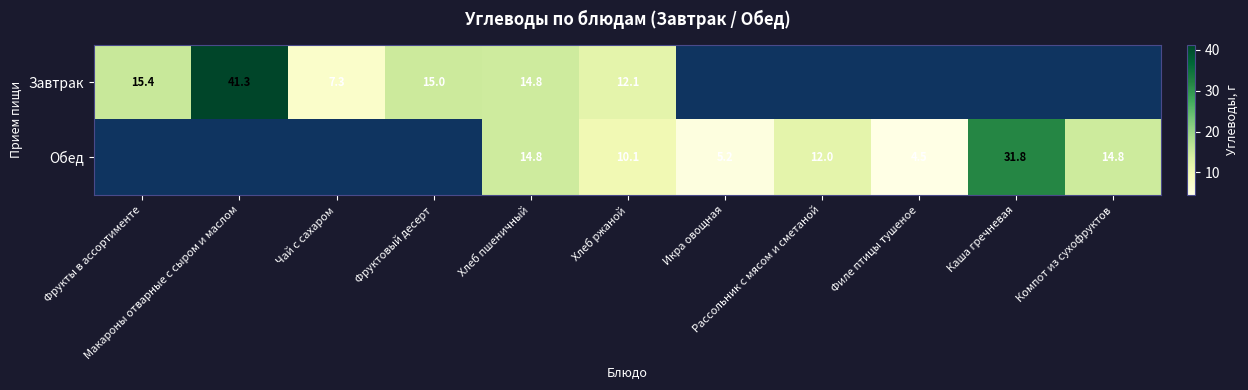

What is the total value across all series at Хлеб пшеничный?

29.6